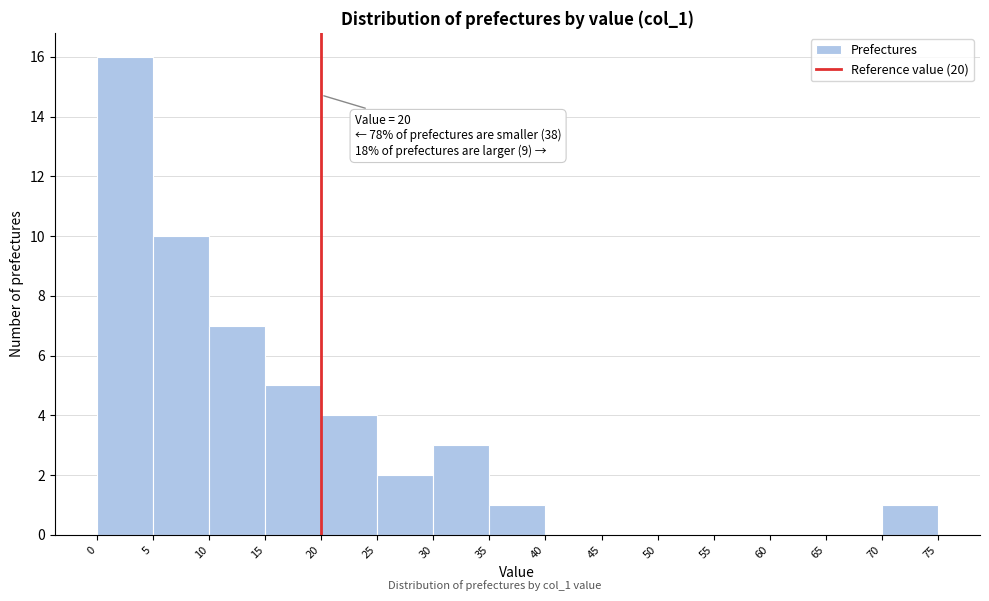

Over which range of the x-axis is the bar tallest?

0 to 5